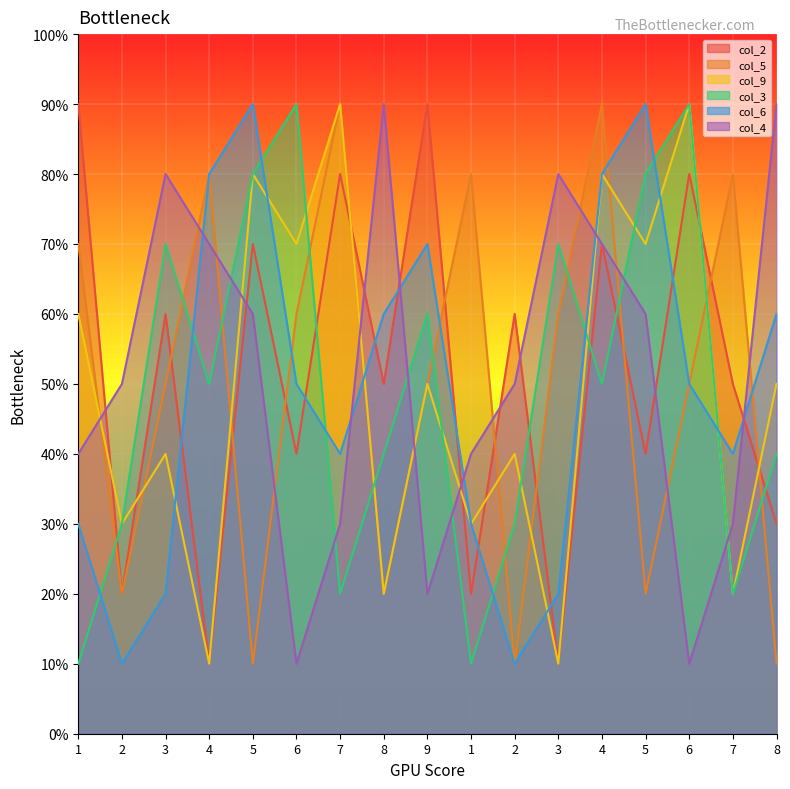

How many distinct data groups are displayed?

6